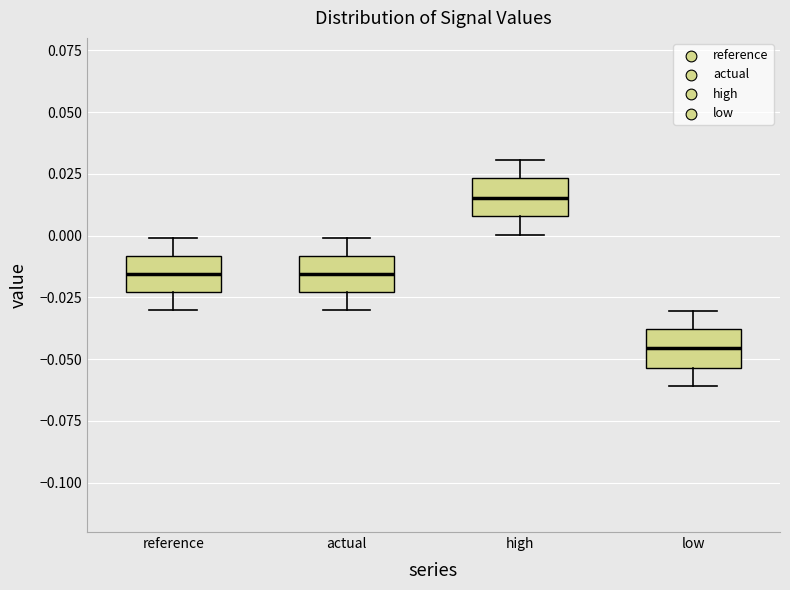

Where does the upper whisker of the box for reference end on the y-axis? The values are not printed on the chart, so give them approximately, as read against the axis.

0.000